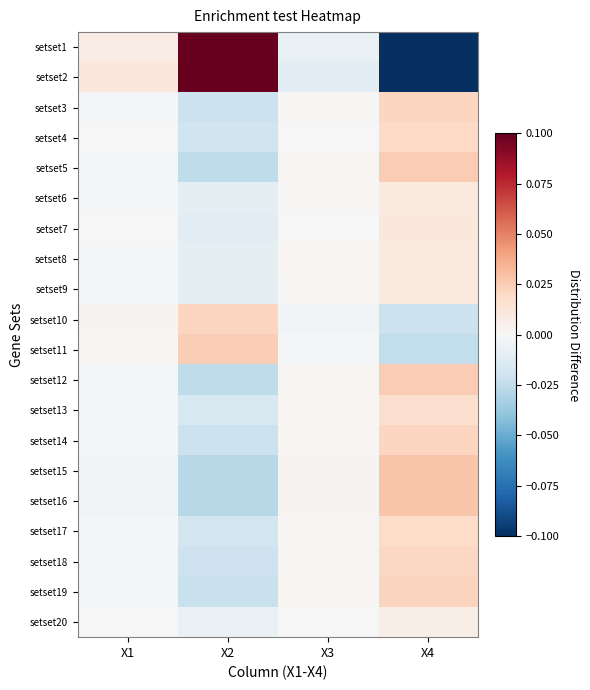

Rank the series by their maximum value, from lowest to highest.

setset20, setset6, setset8, setset9, setset7, setset13, setset17, setset4, setset18, setset3, setset10, setset14, setset19, setset11, setset12, setset5, setset15, setset16, setset1, setset2